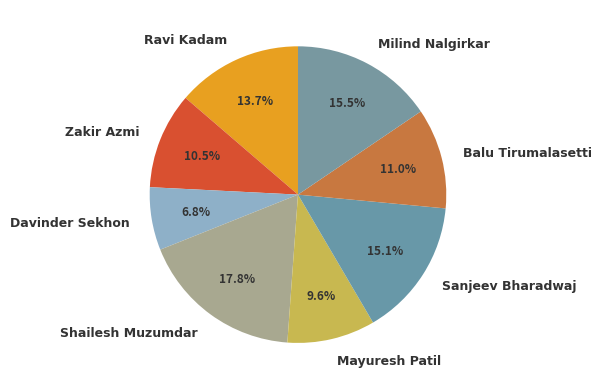

To the nearest percent, what is the combined percentage of Davinder Sekhon and Balu Tirumalasetti?

18%